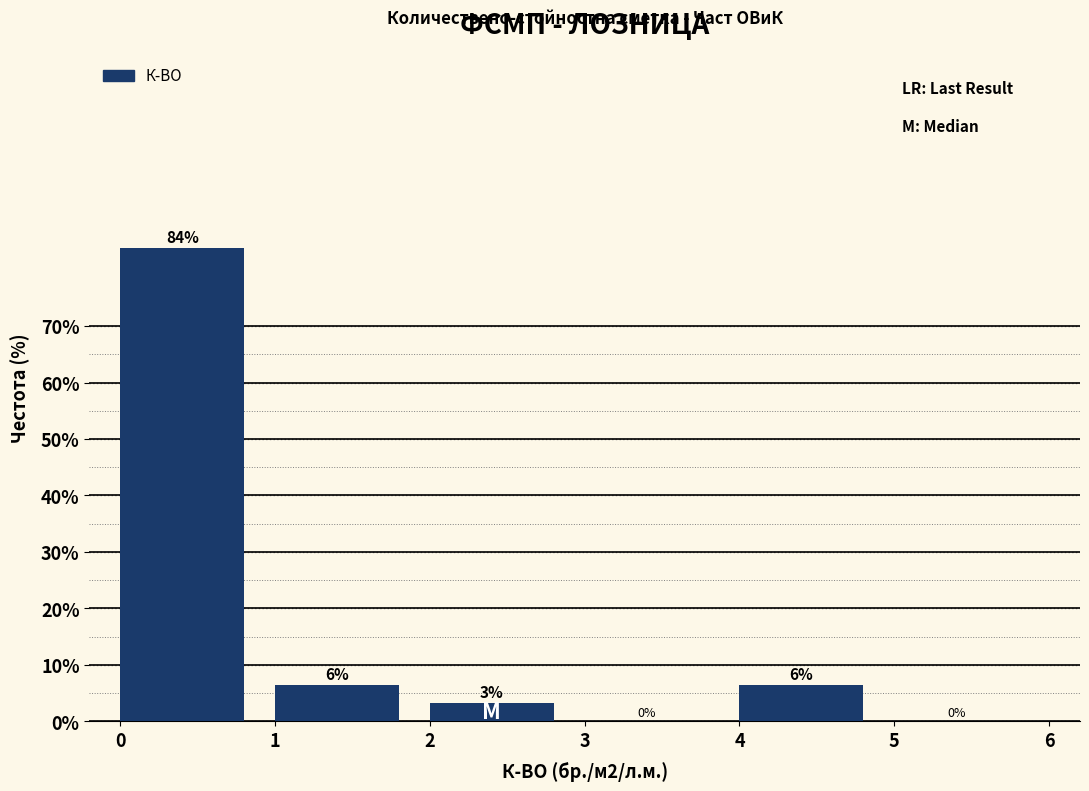

Approximately how many times larger is the value at 2 compared to 4?

0.5